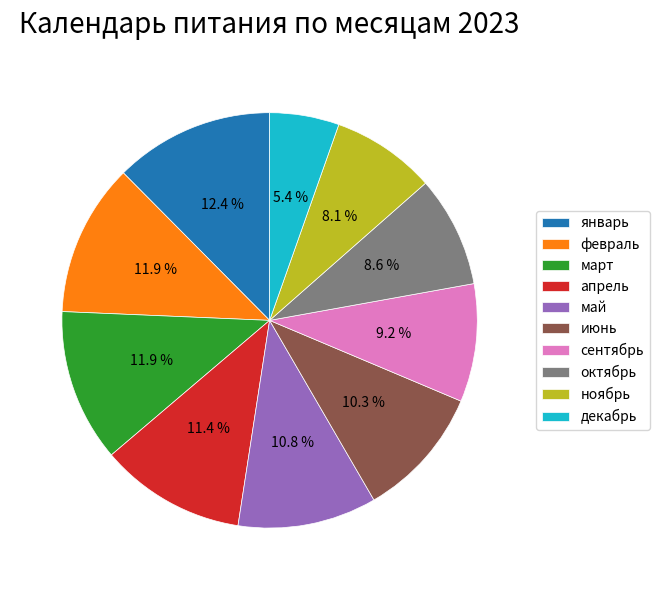

True or false: май accounts for 11% of the total.

True